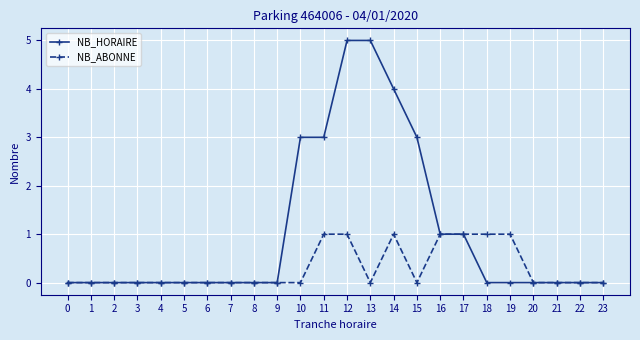

What is the difference between the maximum and minimum values in the NB_ABONNE series?

1